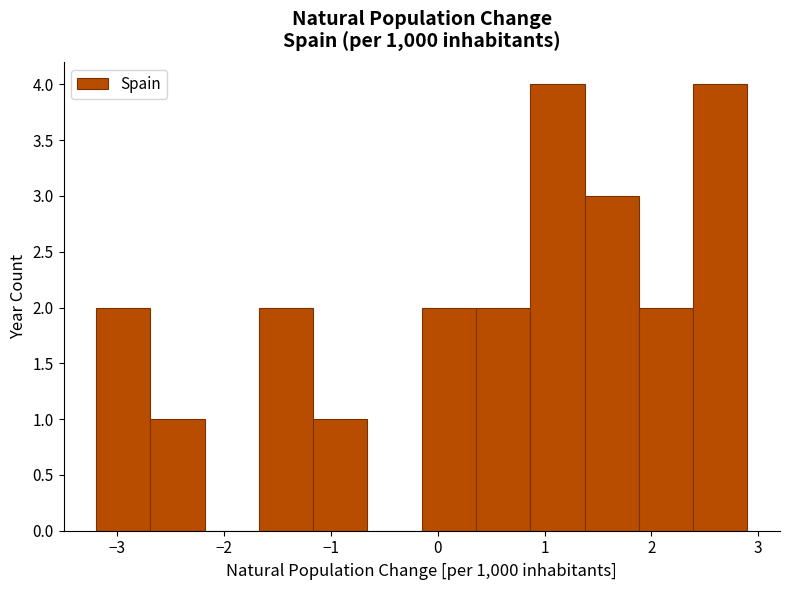

Reading left to right, list every bar in this chart as the range it spans on the x-axis followed by its height. Neither the bar edges nor the heights are printed on the chart, so give them approximately, as read against the axes.

-3.2 to -2.7: 2
-2.7 to -2.2: 1
-2.2 to -1.7: 0
-1.7 to -1.2: 2
-1.2 to -0.7: 1
-0.7 to -0.1: 0
-0.1 to 0.4: 2
0.4 to 0.9: 2
0.9 to 1.4: 4
1.4 to 1.9: 3
1.9 to 2.4: 2
2.4 to 2.9: 4